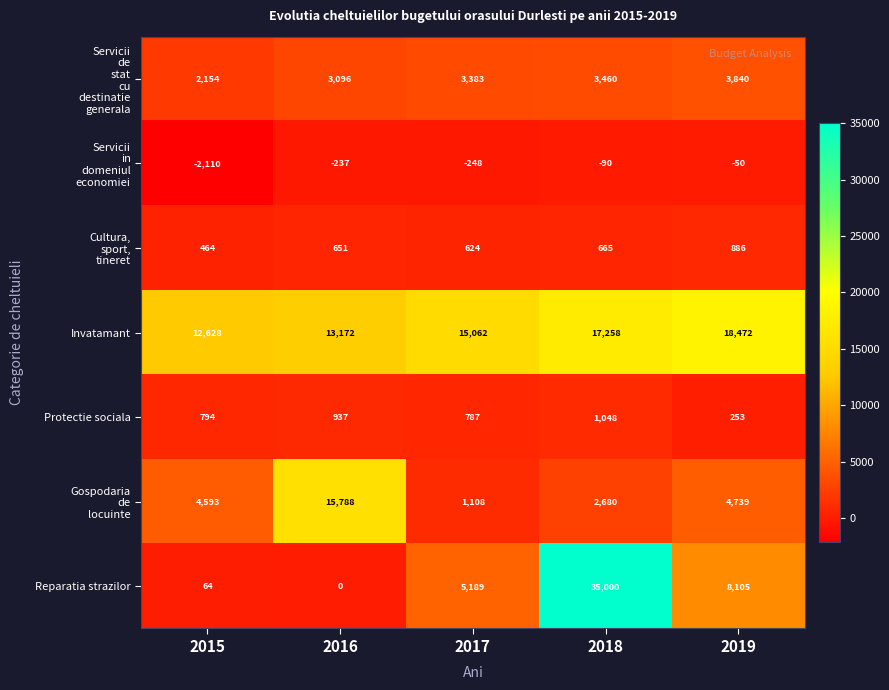

Is it true that Reparatia strazilor equals 3066 at 2017?

False